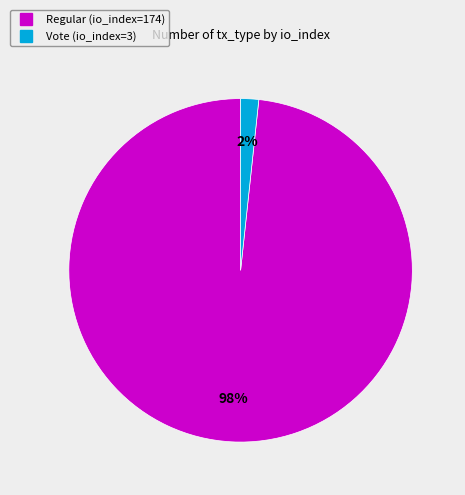

To the nearest percent, what percentage of the pie is Vote (io_index=3)?

2%